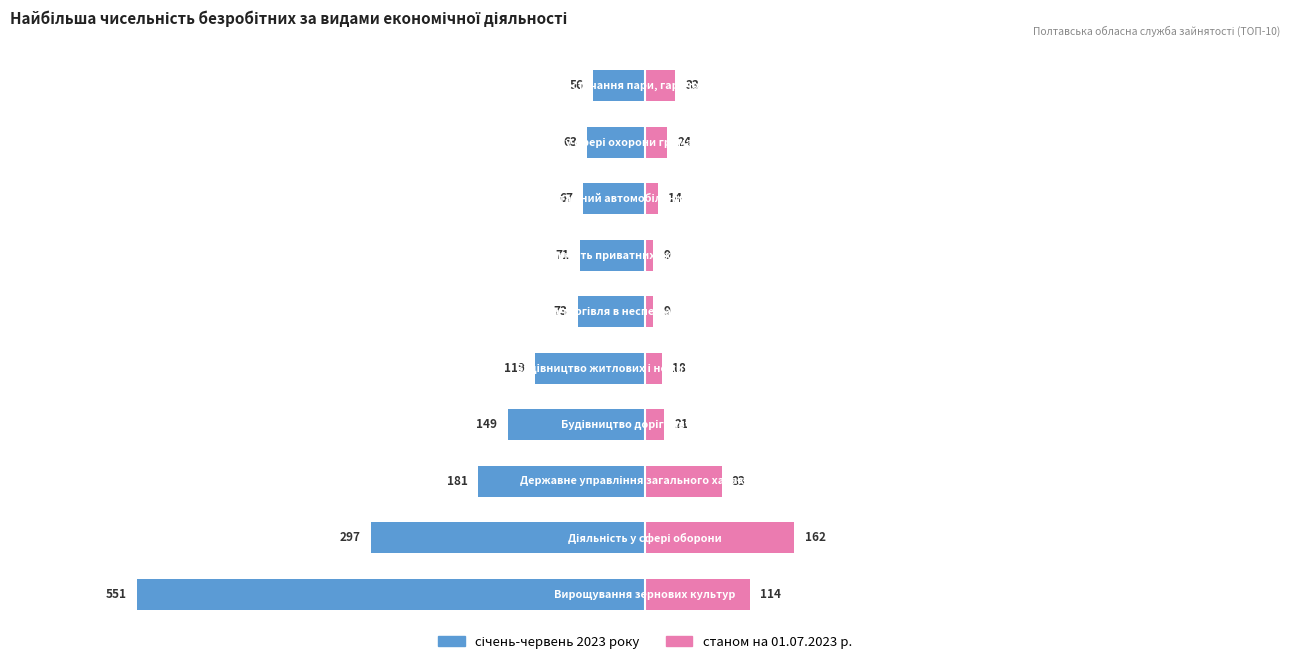

Reading right to left, transcribe all the data shown in this chart.

січень-червень 2023 року: -56	-63	-67	-71	-73	-119	-149	-181	-297	-551
станом на 01.07.2023 р.: 33	24	14	9	9	18	21	83	162	114